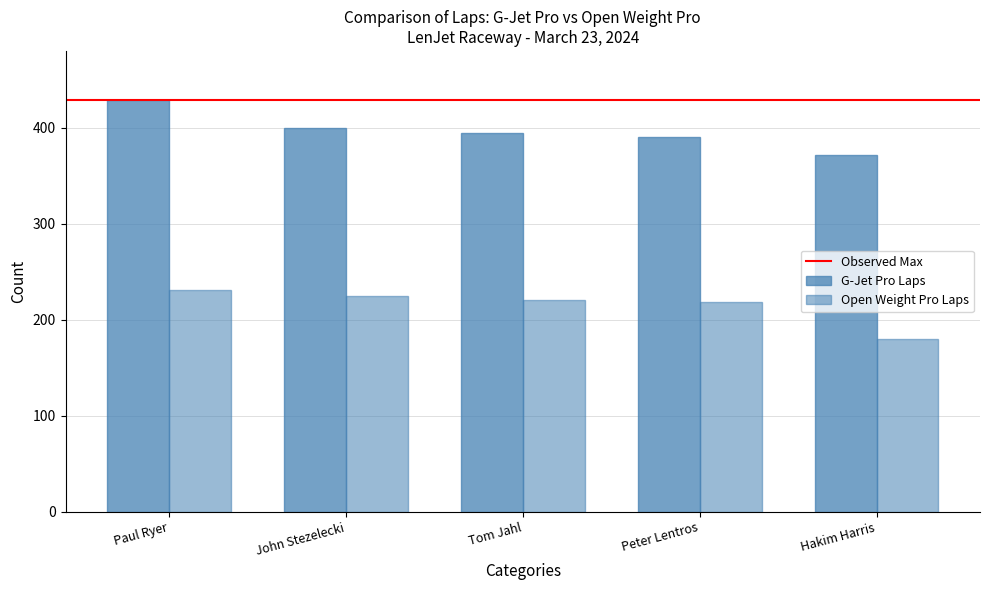

What is the sum of all G-Jet Pro Laps values?

1985